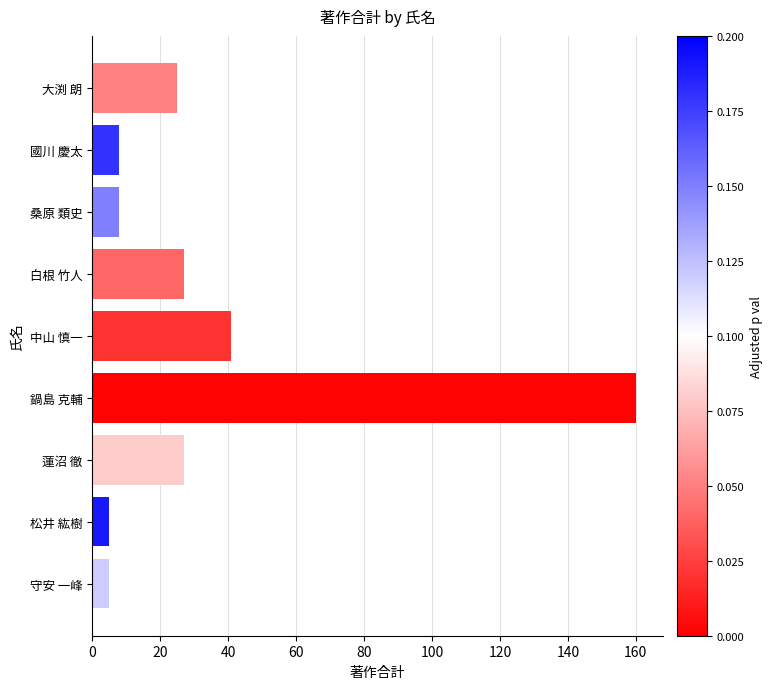

Does the chart contain stacked bars?

No